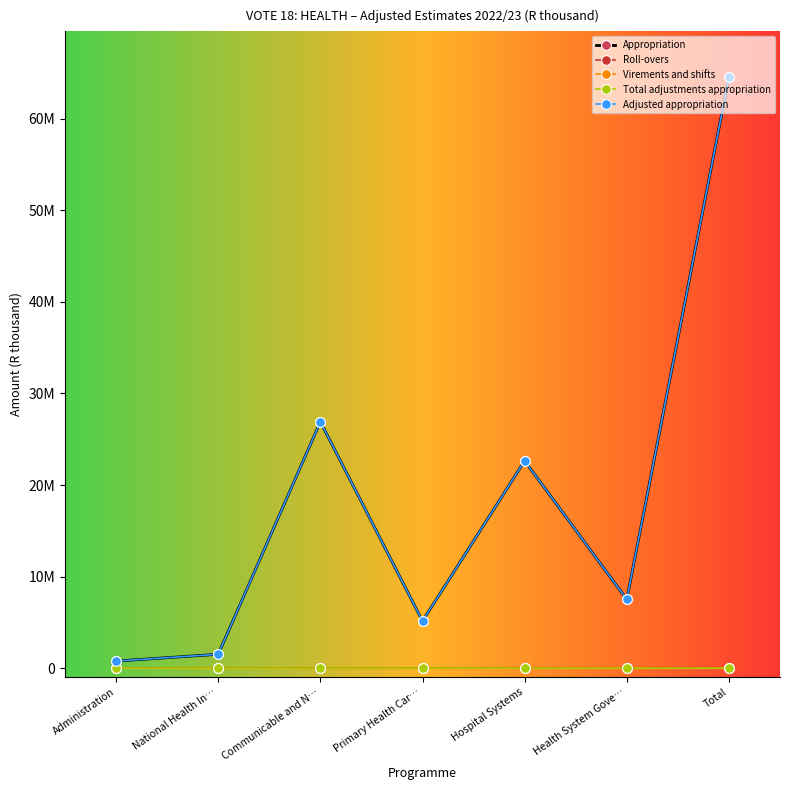

What position from the right is Administration?

7